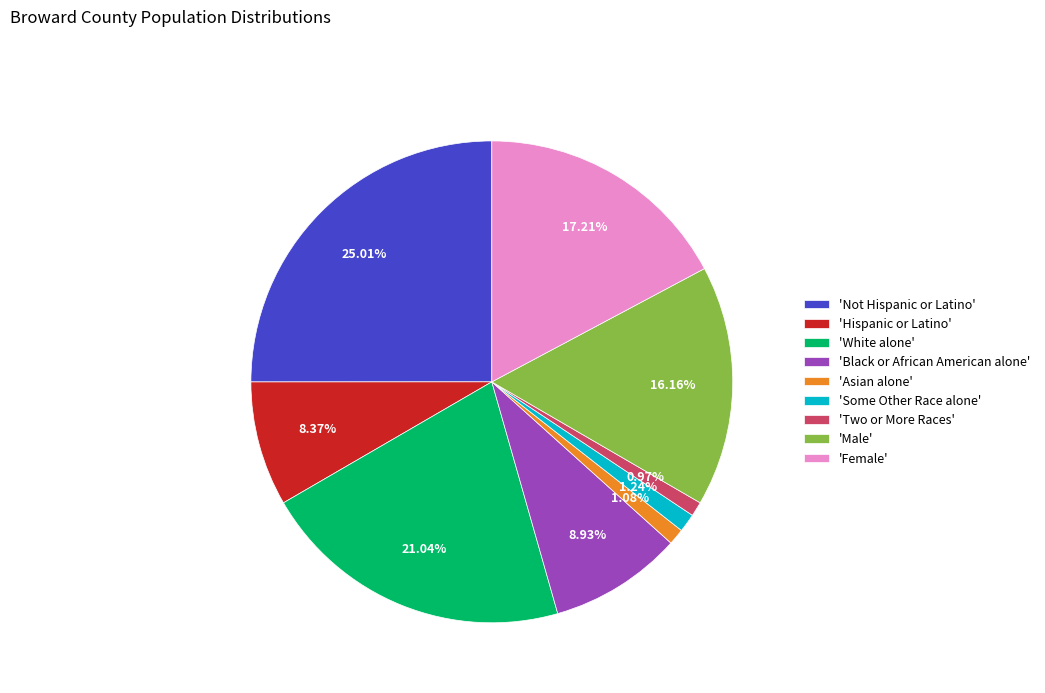

Approximately how many times larger is the value at 'Female' compared to 'Black or African American alone'?

1.9